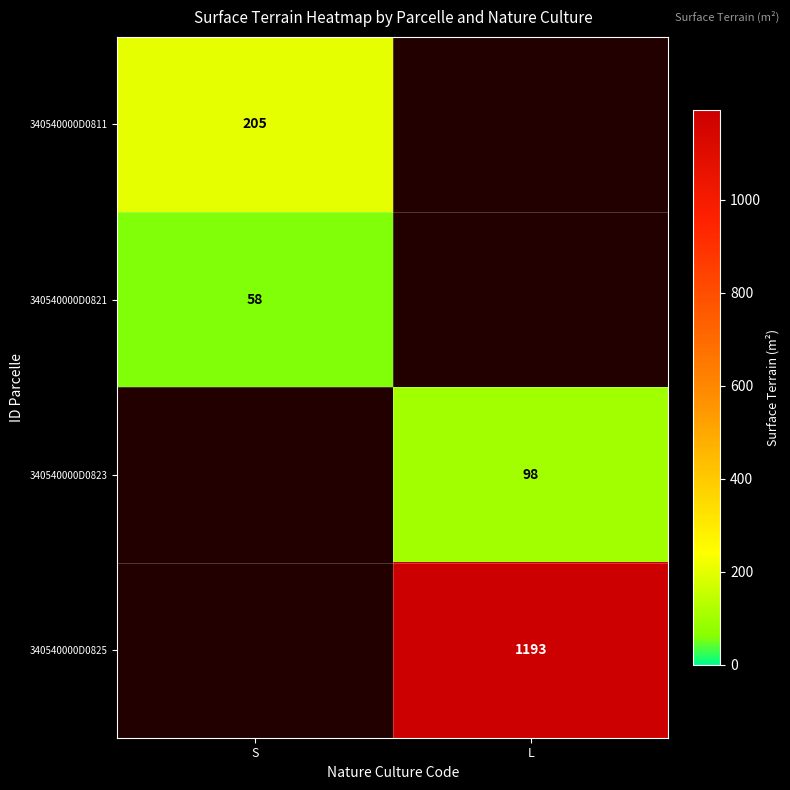

The value of 340540000D0821 at S is 96. True or false?

False